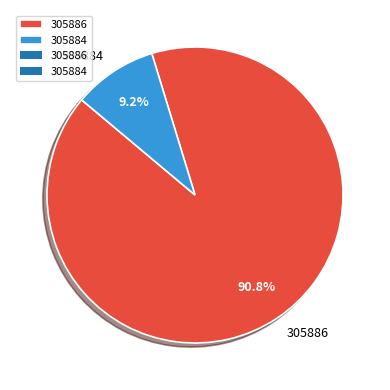

True or false: 305884 accounts for 9% of the total.

True